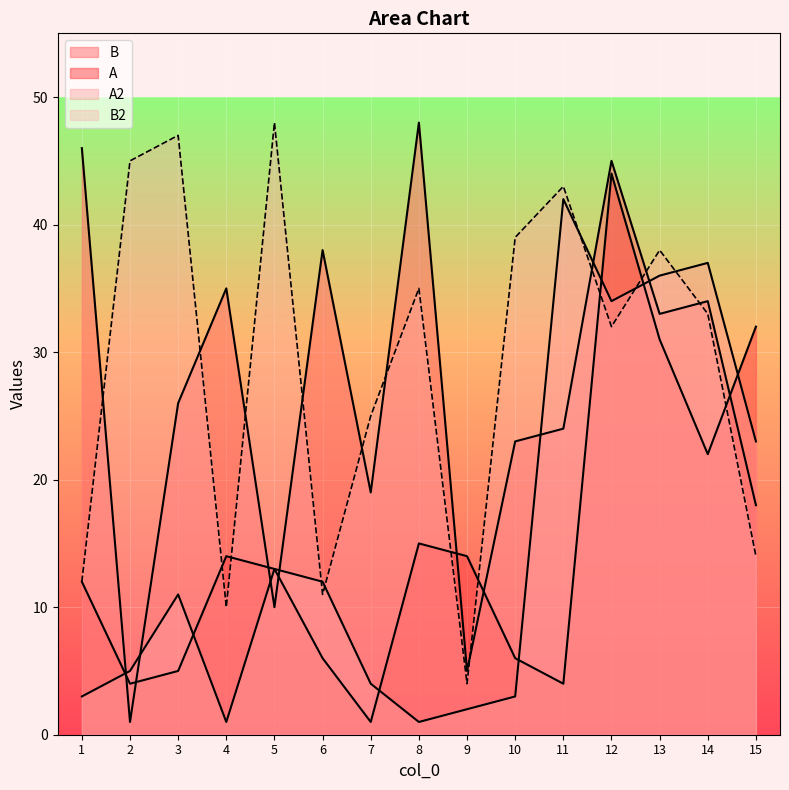

How many lines are shown in the chart?

4